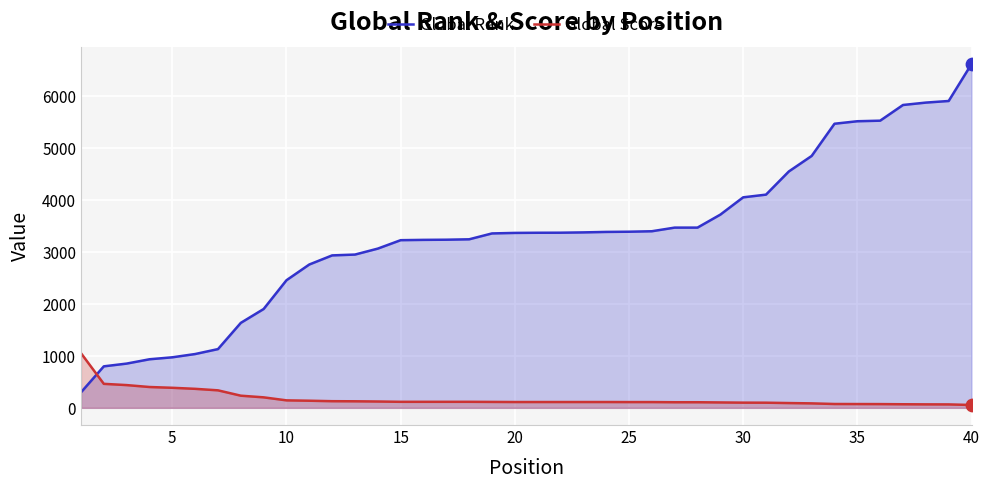

What are all the series names shown in the legend?

Global Rank, Global Score